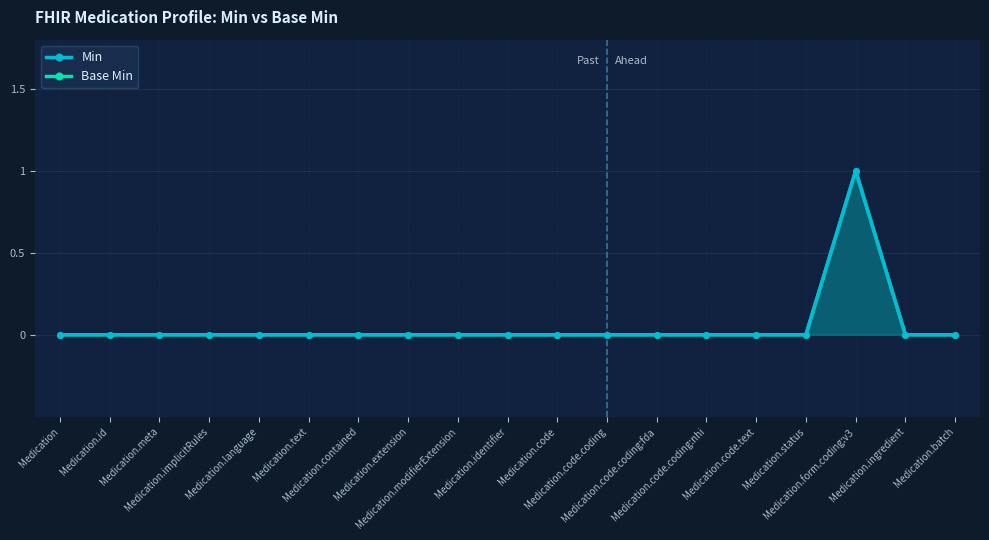

How many lines are shown in the chart?

2